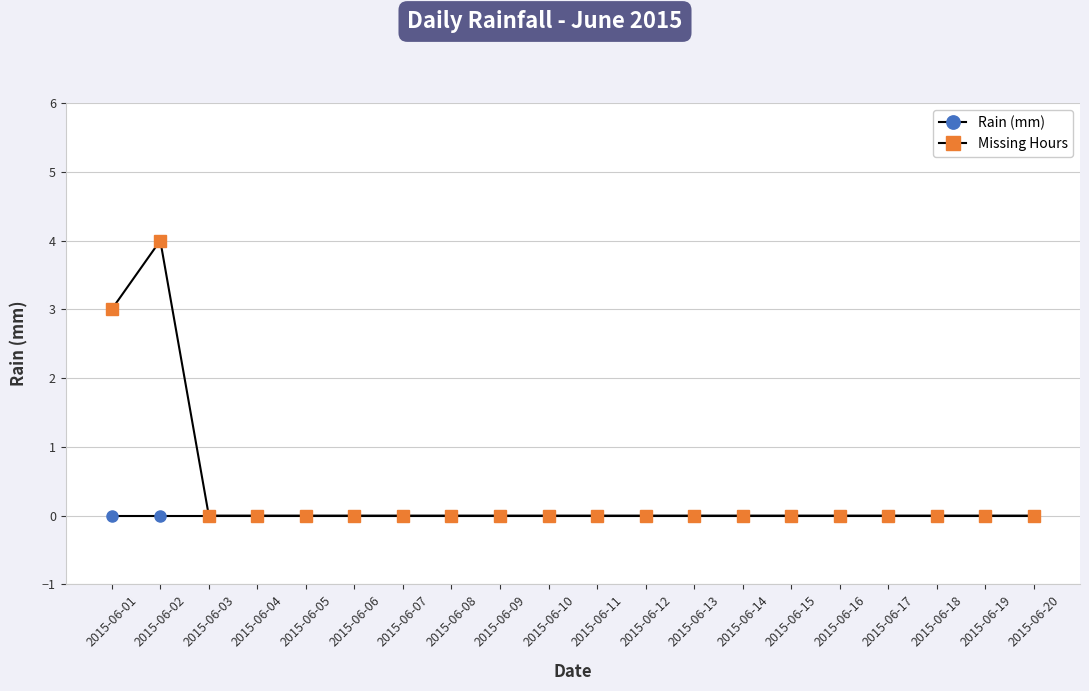

Rank the series by their average value, from lowest to highest.

Rain (mm), Missing Hours